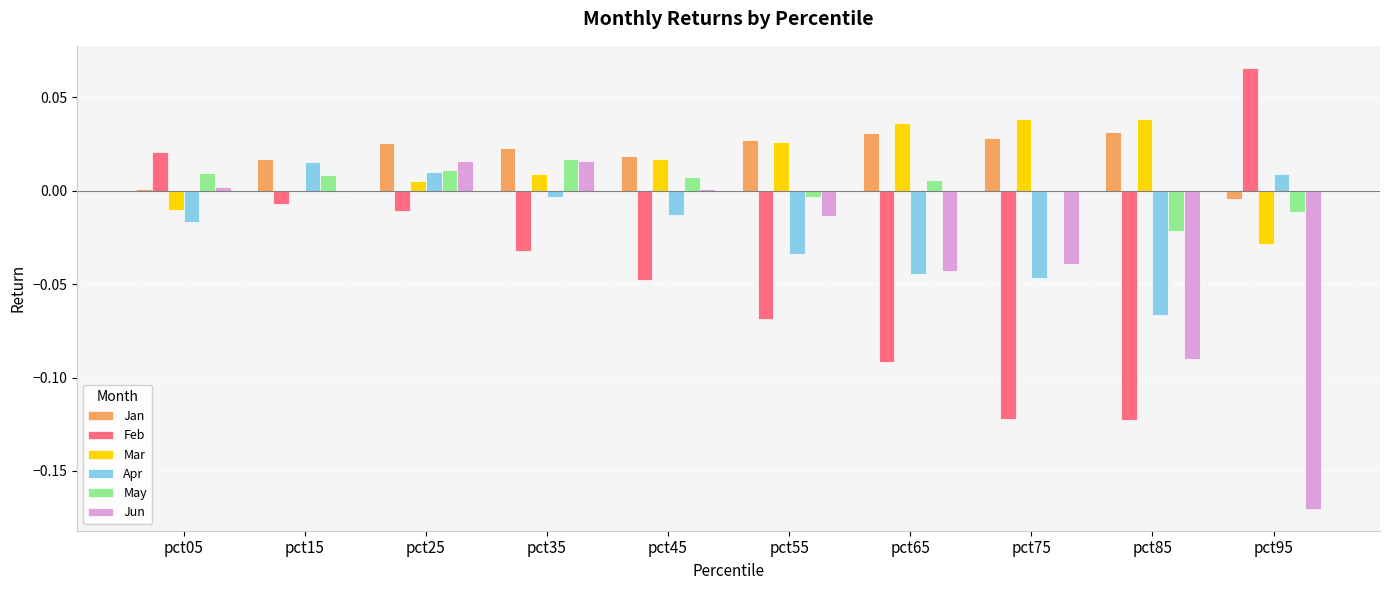

Which series changed the most between pct75 and pct85?

Jun